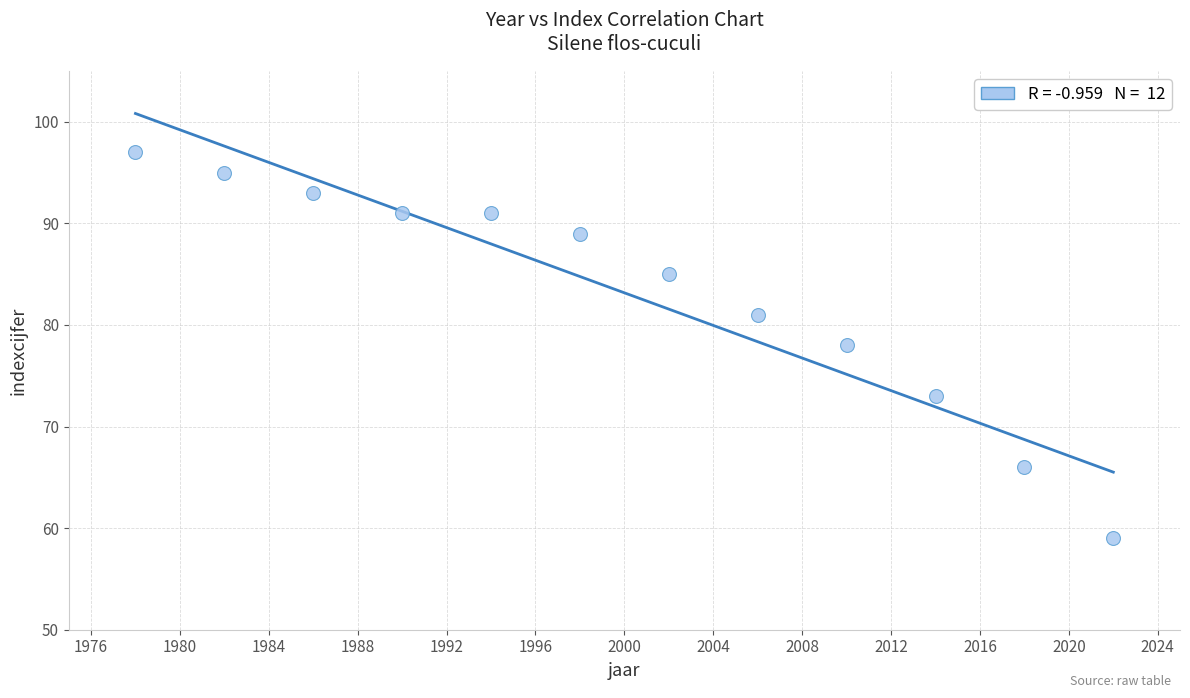

What is the average Y value?

83